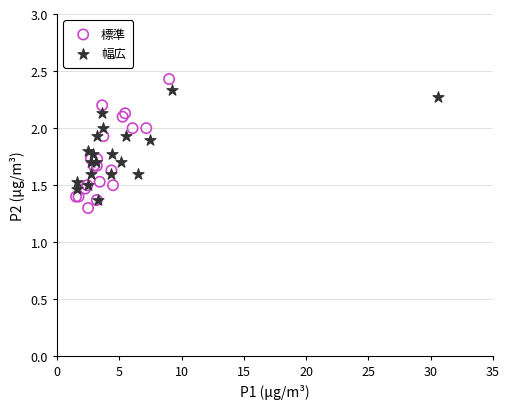

Which series reaches the minimum Y coordinate?

標準